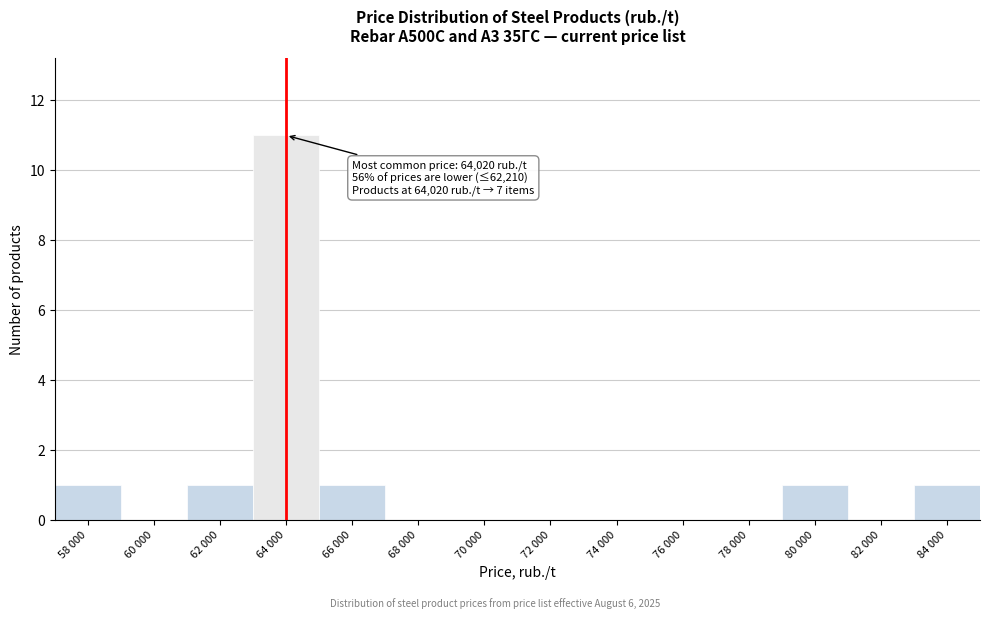

Reading left to right, list all the values displayed in this chart.

58 000=1	60 000=0	62 000=1	64 000=11	66 000=1	68 000=0	70 000=0	72 000=0	74 000=0	76 000=0	78 000=0	80 000=1	82 000=0	84 000=1